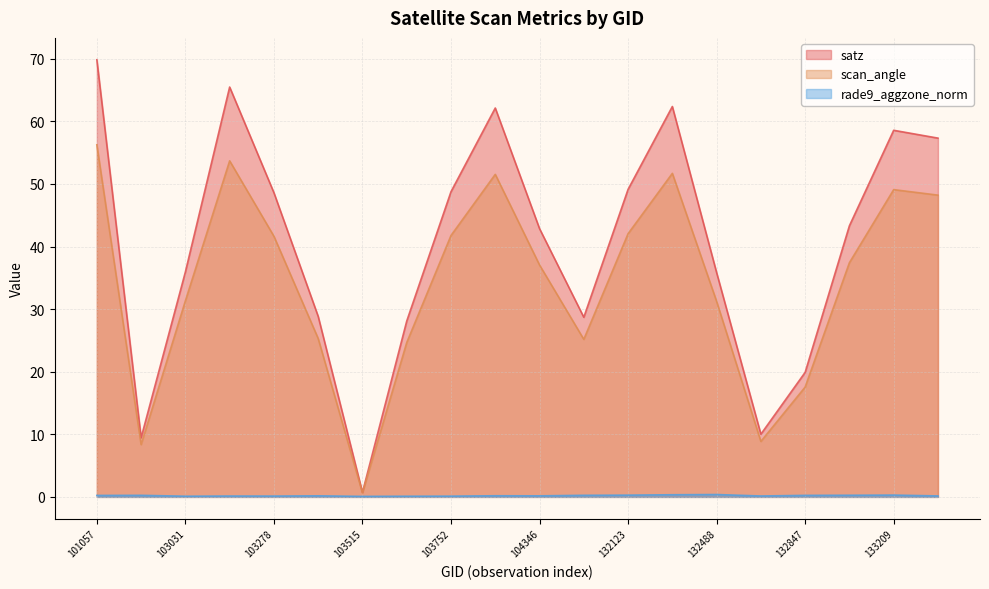

How many data points in satz are above 43?

10